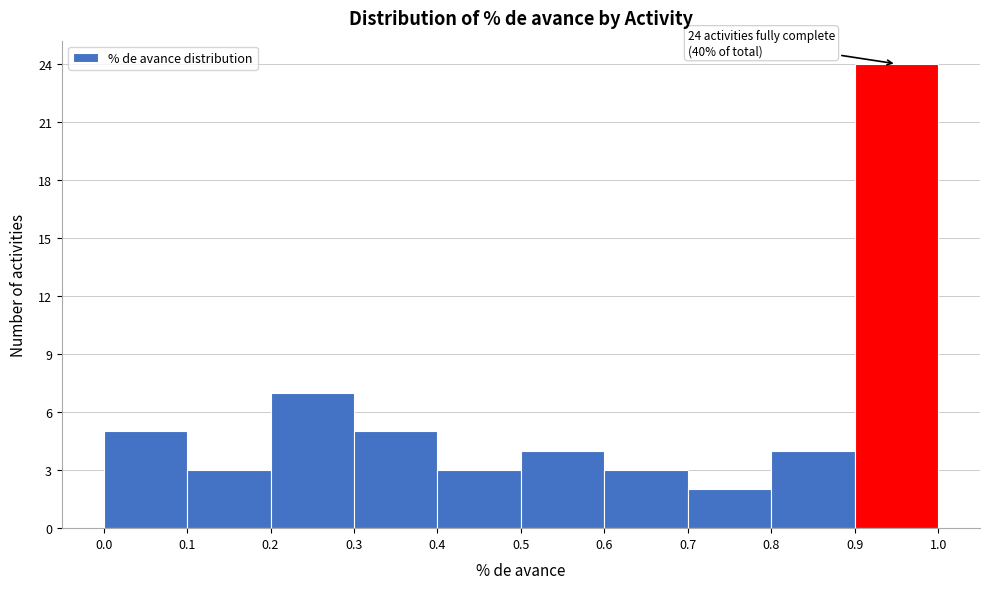

Which range on the x-axis has the tallest bar?

0.9 to 1.0